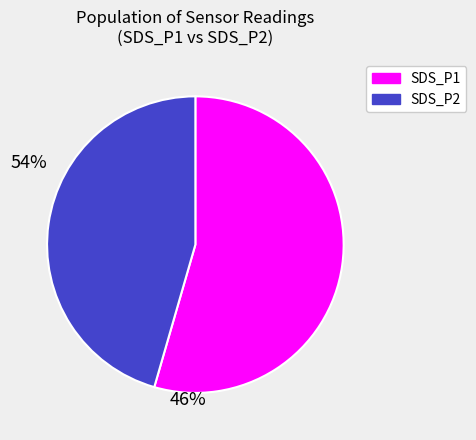

How many slices are in this pie chart?

2